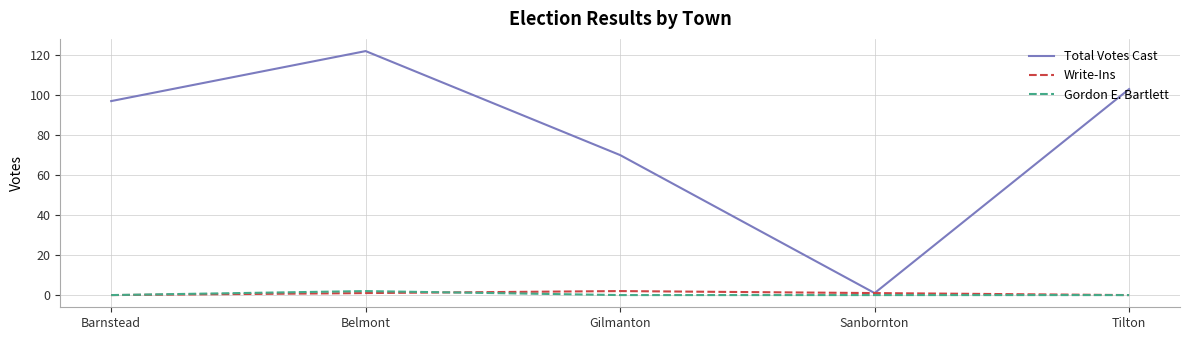

Which series has the widest spread of values?

Total Votes Cast